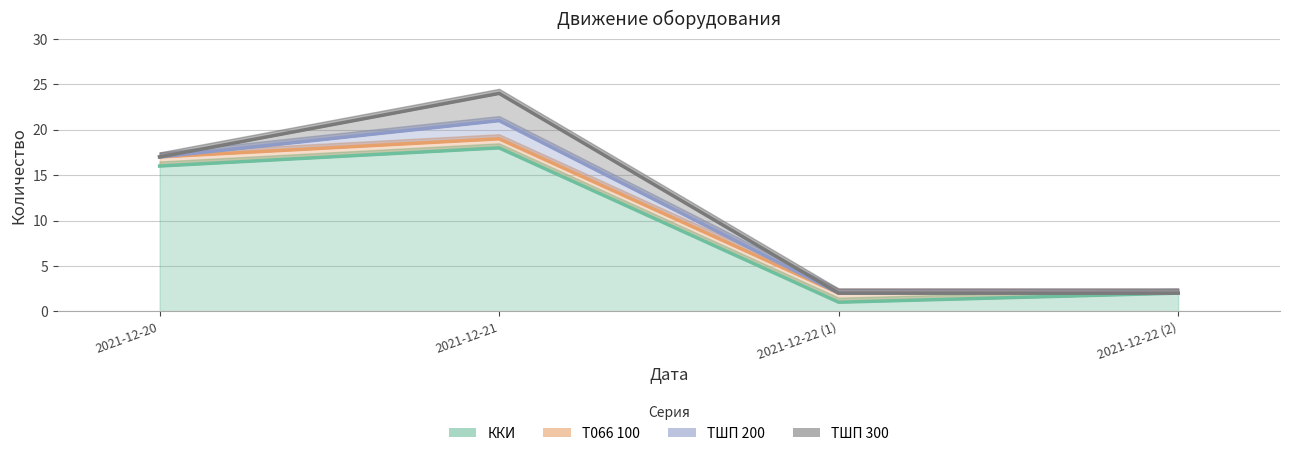

At which category does the chart reach its minimum across all series?

2021-12-22 (1)